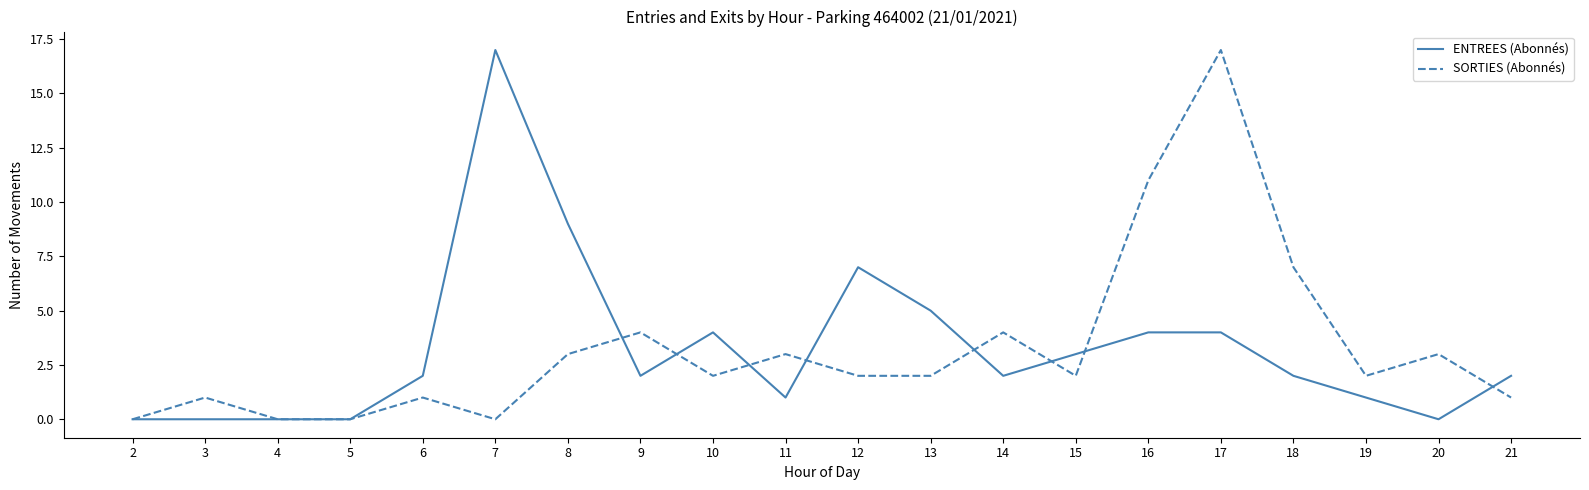

True or false: ENTREES (Abonnés) and SORTIES (Abonnés) cross at least once.

True